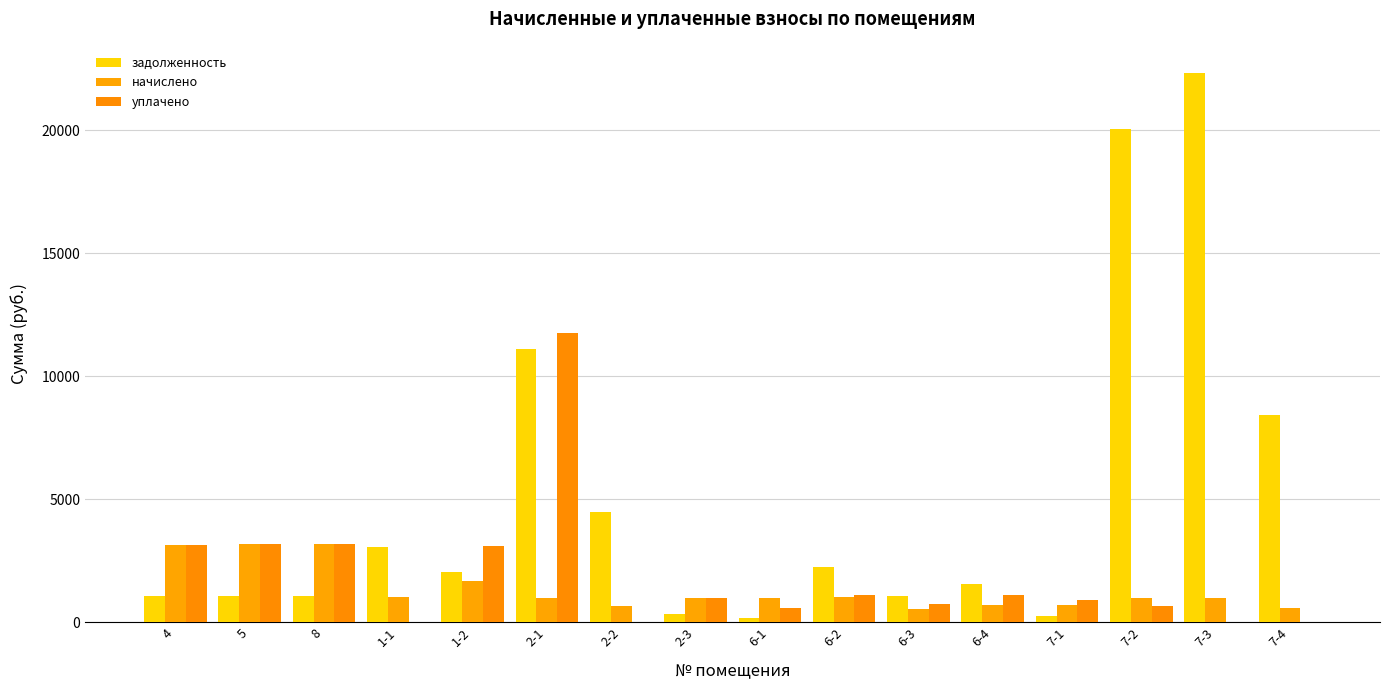

Which series has the largest range (max minus min)?

задолженность